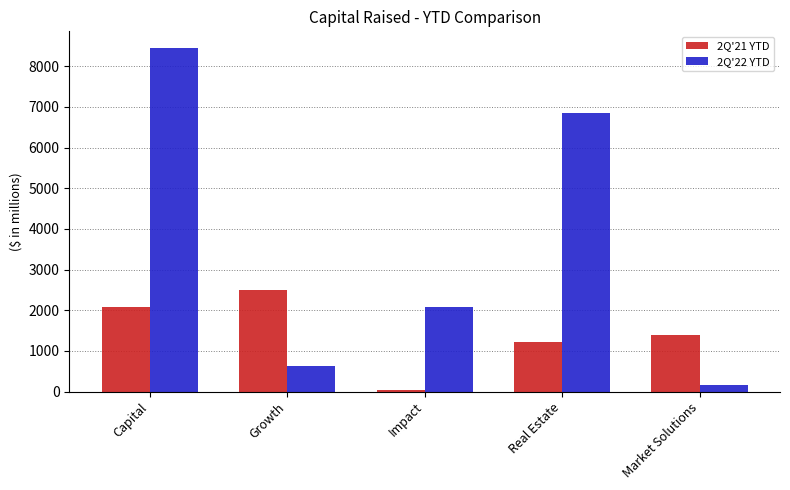

List the series in order of their overall mean, lowest first.

2Q'21 YTD, 2Q'22 YTD